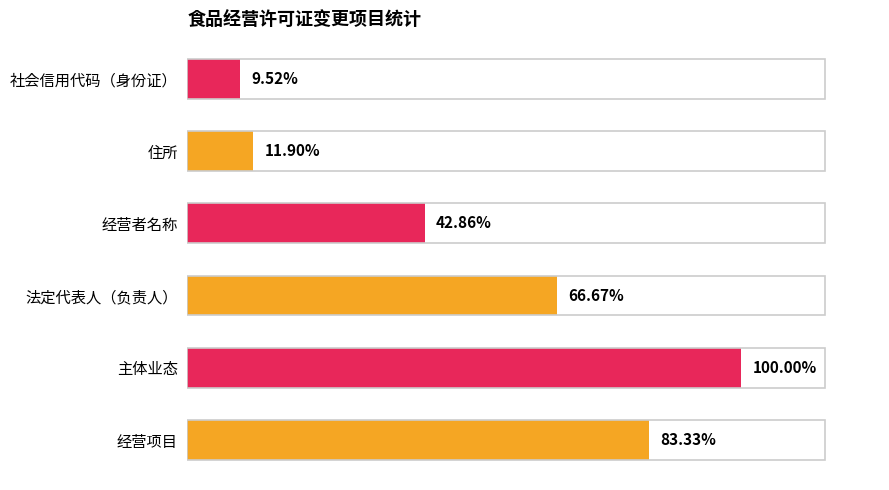

Does the chart contain any negative values?

No